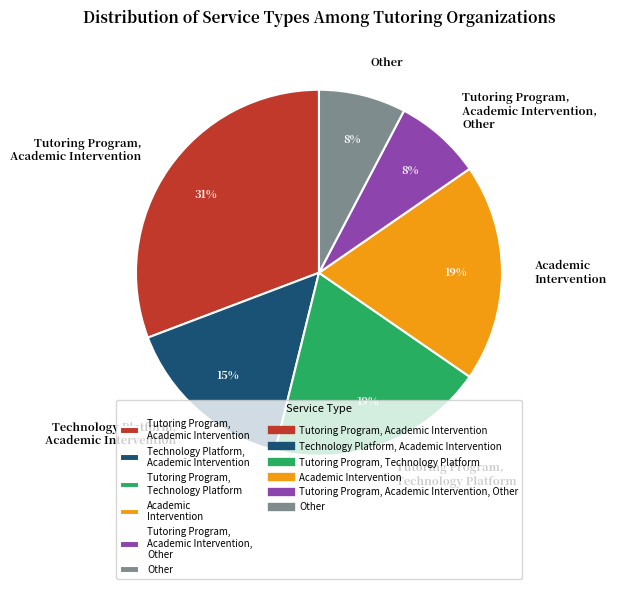

To the nearest percent, what is the combined percentage of Academic Intervention and Tutoring Program, Academic Intervention, Other?

27%